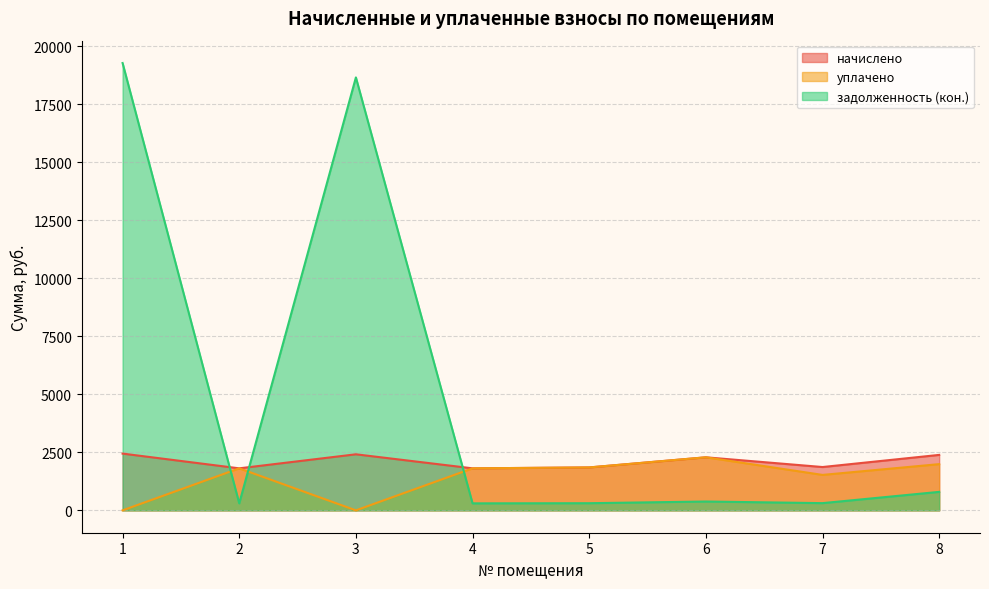

What is the maximum value for задолженность (кон.)?

19268.6